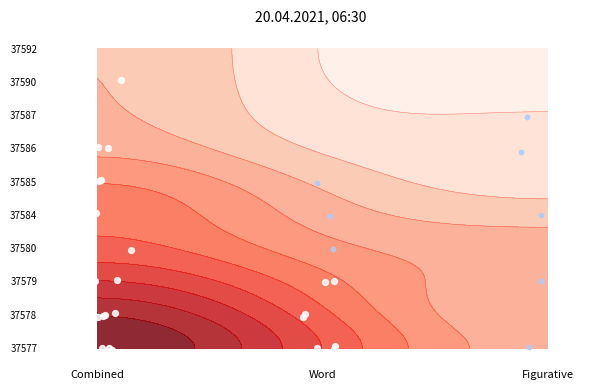

How many series are shown in this chart?

1